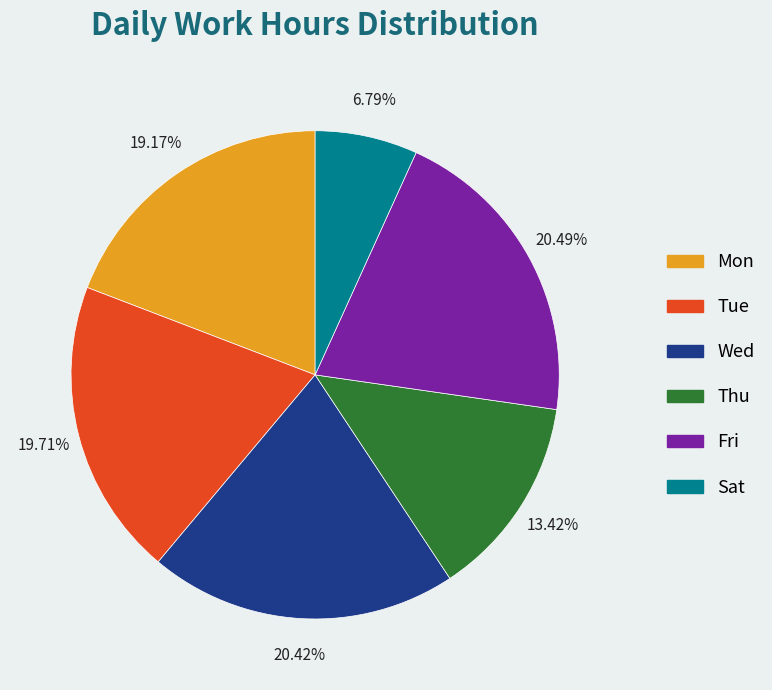

Approximately how many times larger is the value at Tue compared to Sat?

2.9